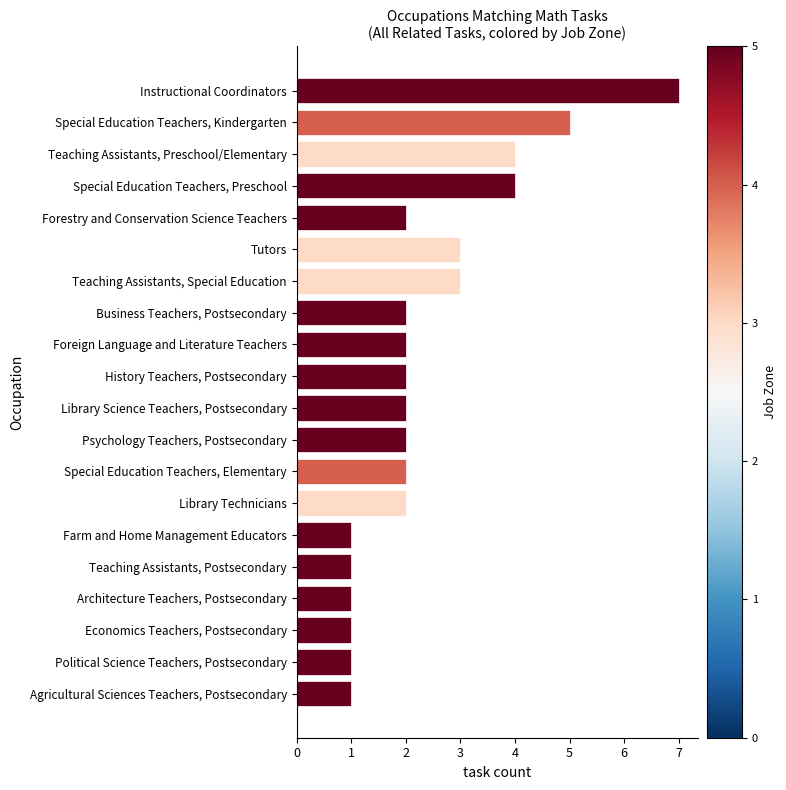

Approximately how many times larger is the value at Tutors compared to Teaching Assistants, Special Education?

1.0